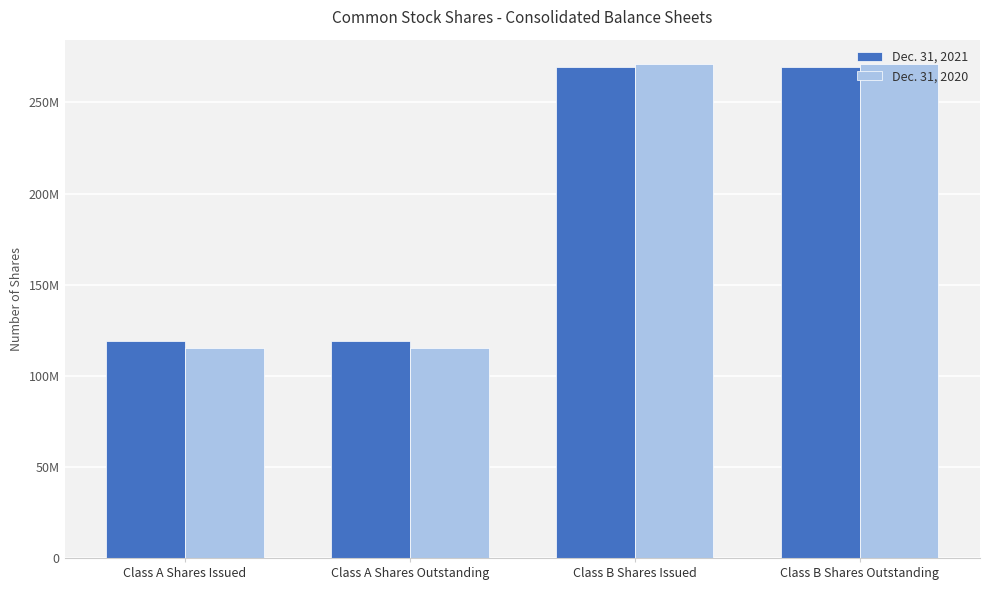

What is the smallest value displayed?

115429319